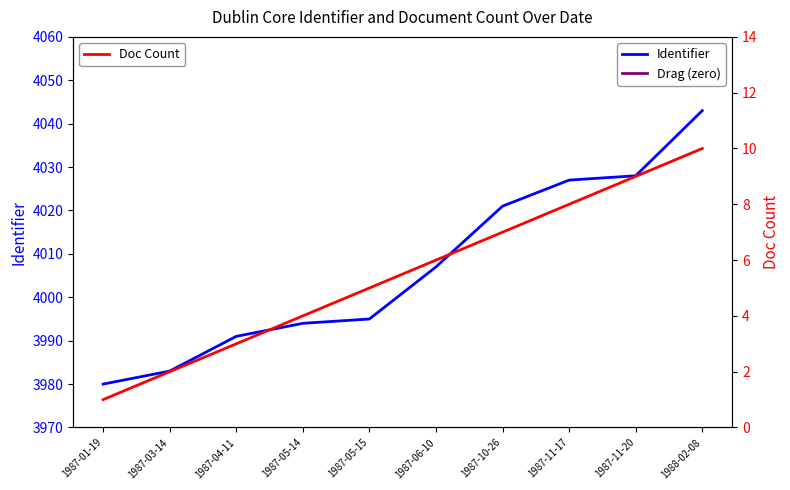

What position from the right is 1987-11-20?

2